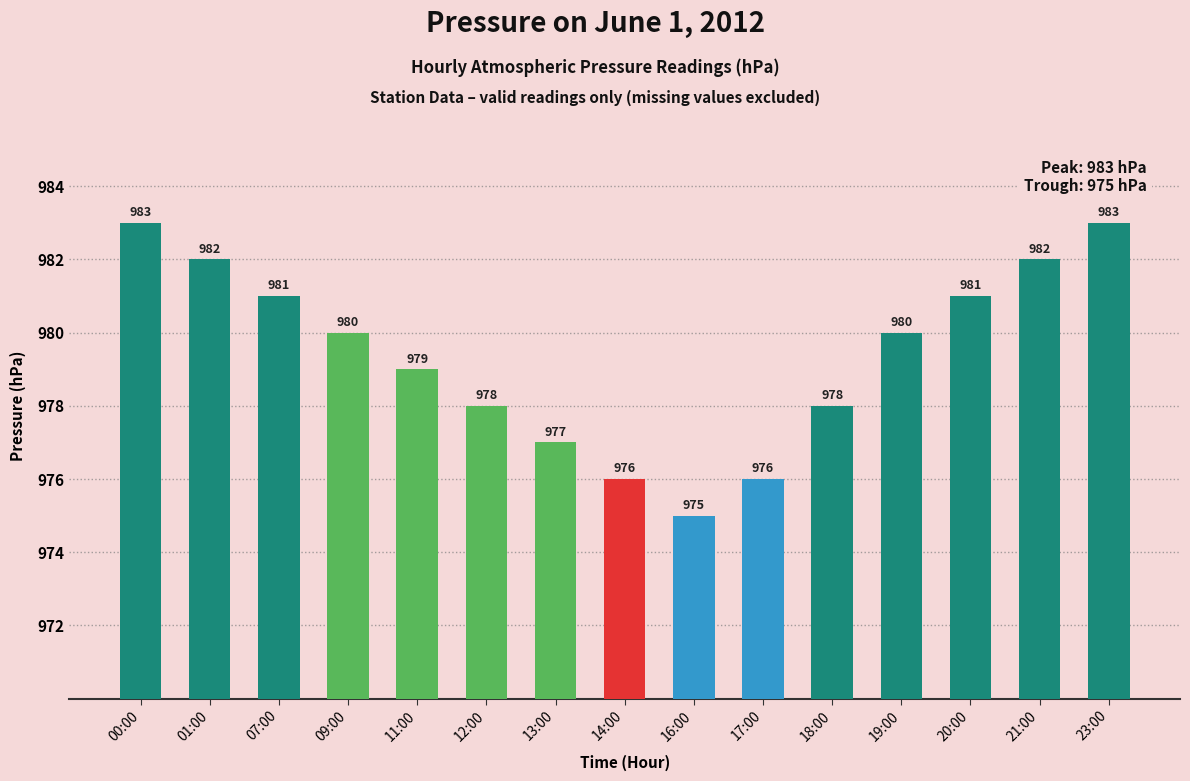

Are the bars grouped side by side (vs. stacked)?

No